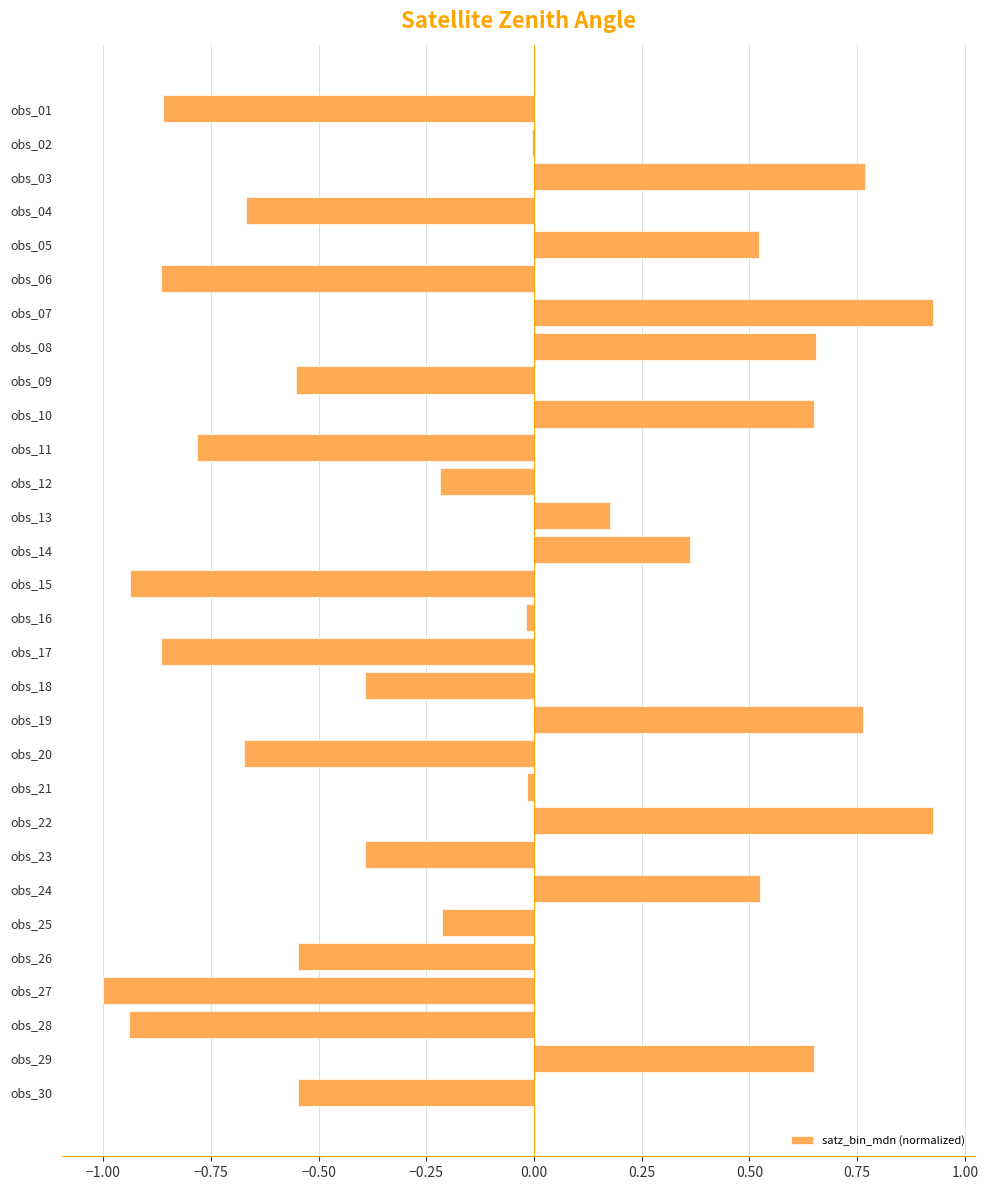

The value at obs_20 is -0.3. True or false?

False